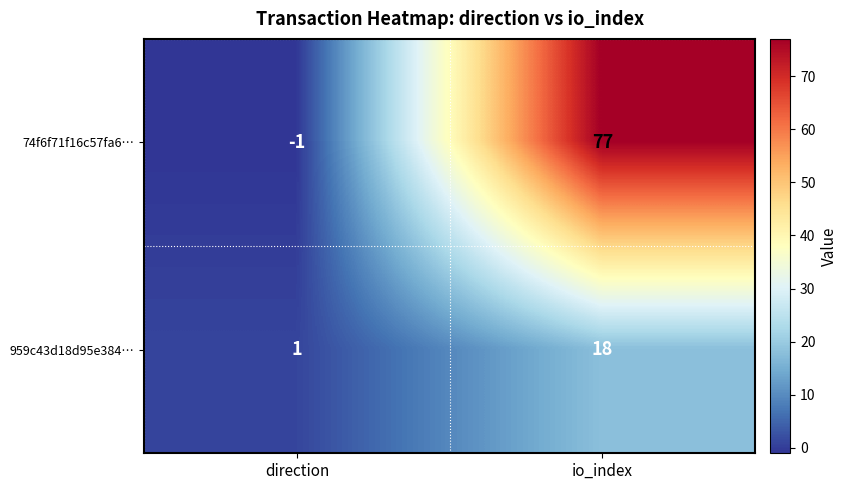

Which series has the widest spread of values?

74f6f71f16c57fa6…